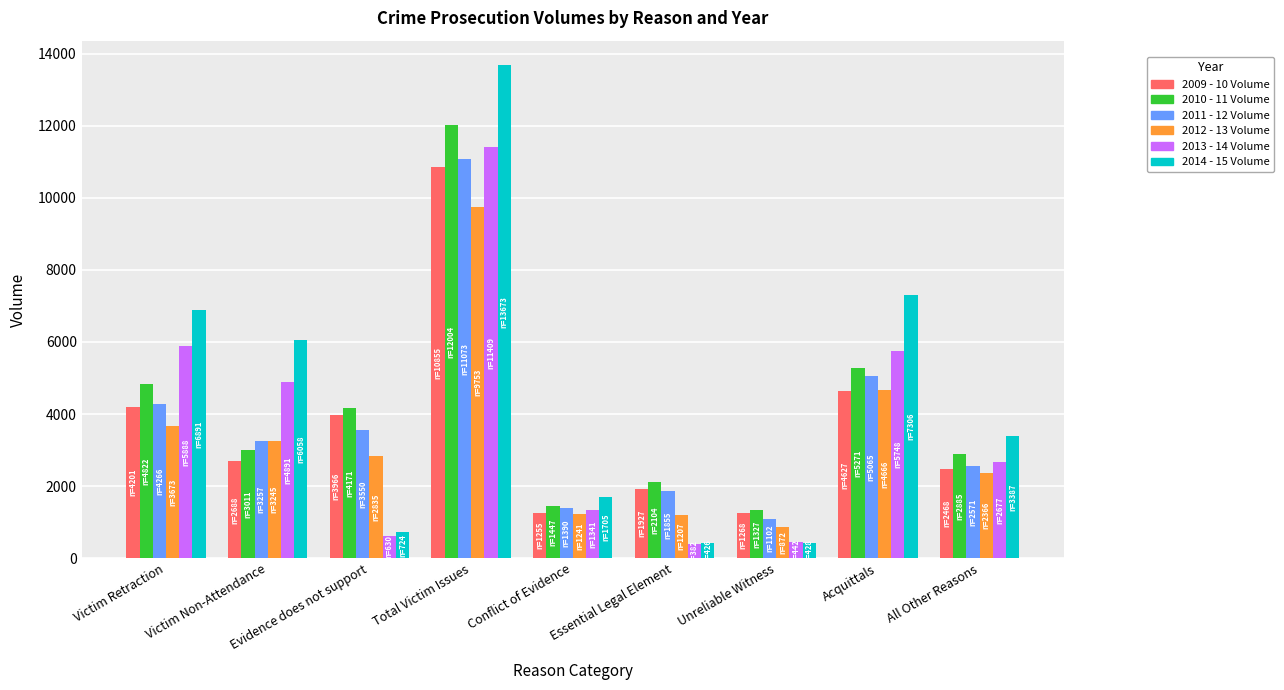

What is the average value of the 2013 - 14 Volume series?

3712